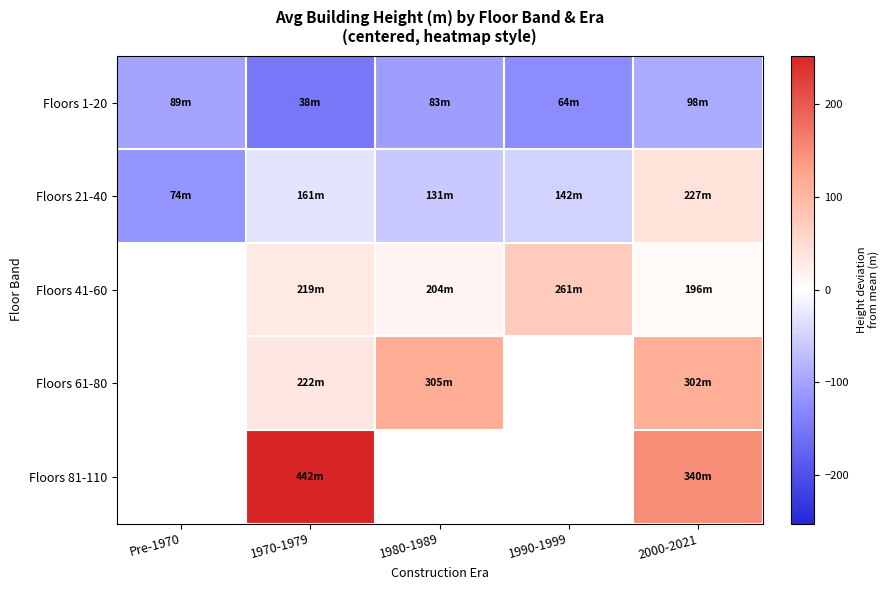

The value of Floors 1-20 at Pre-1970 is -159.3. True or false?

False